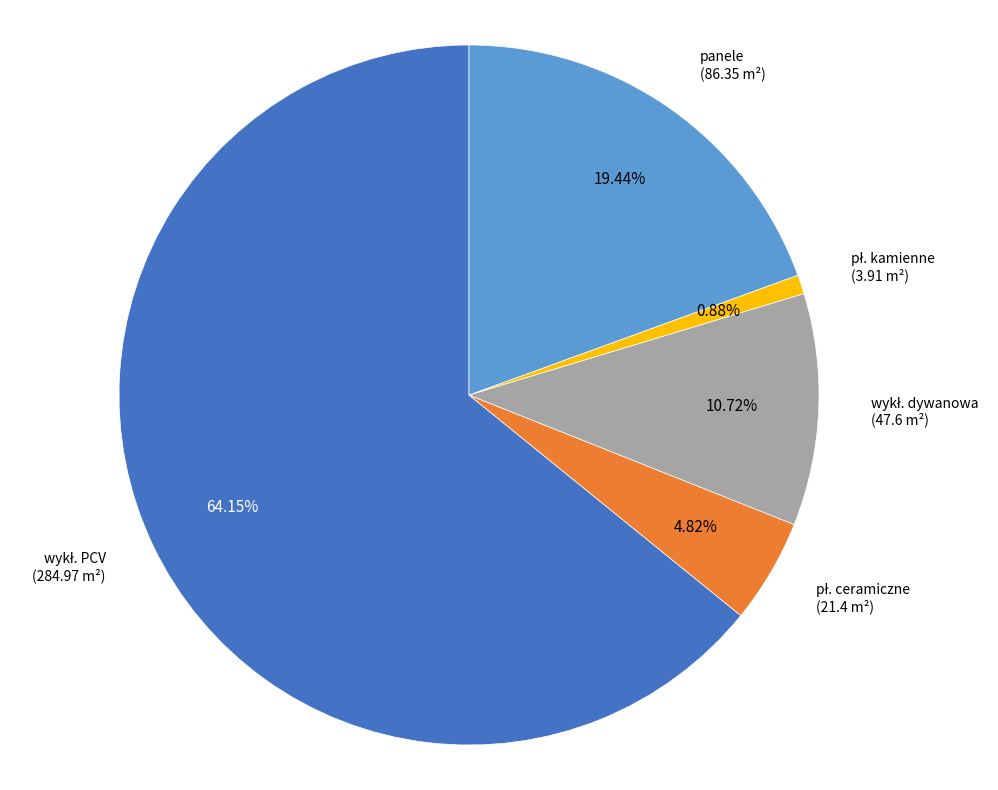

Is there a majority slice in this chart?

Yes